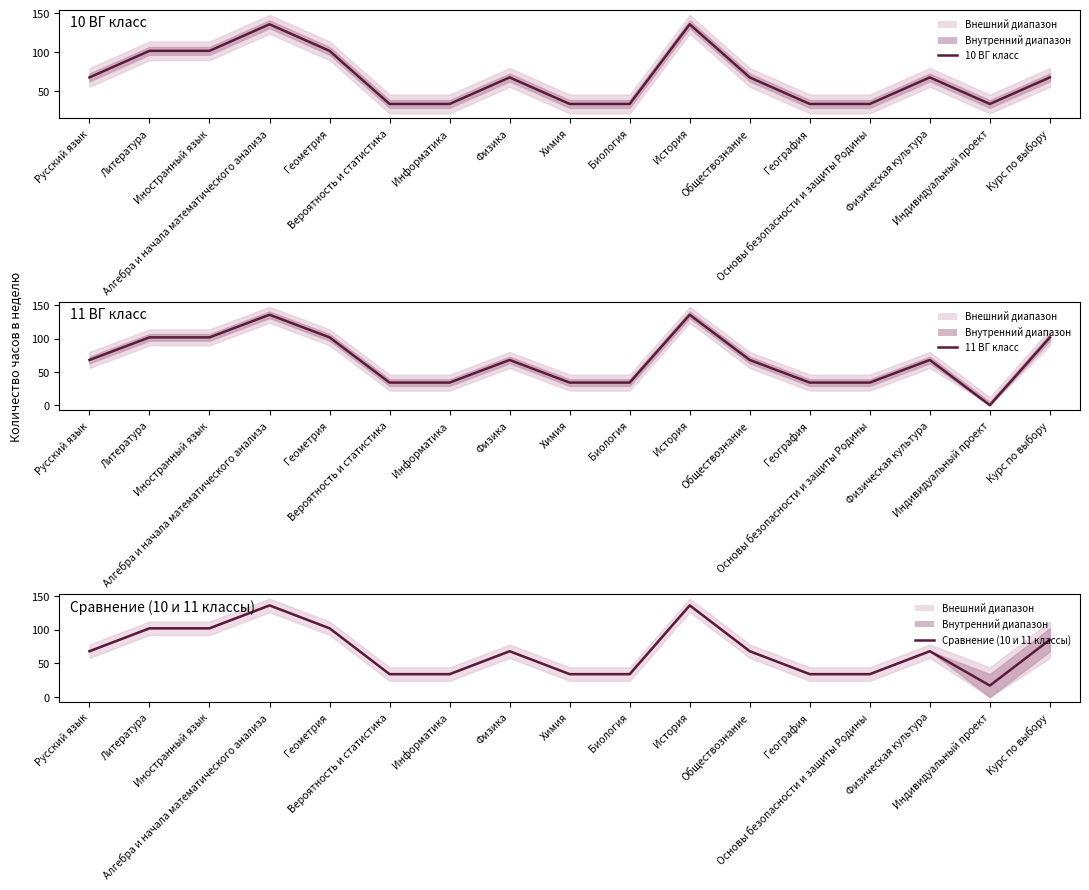

At which label does 10 ВГ класс first exceed 68?

Литература